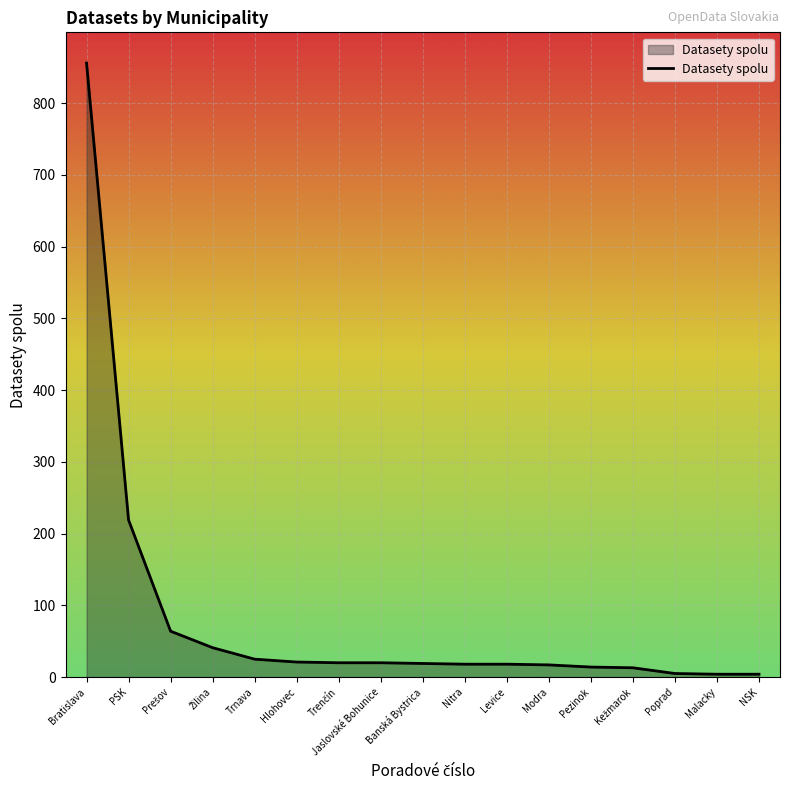

Which category has the highest value across all series?

Bratislava